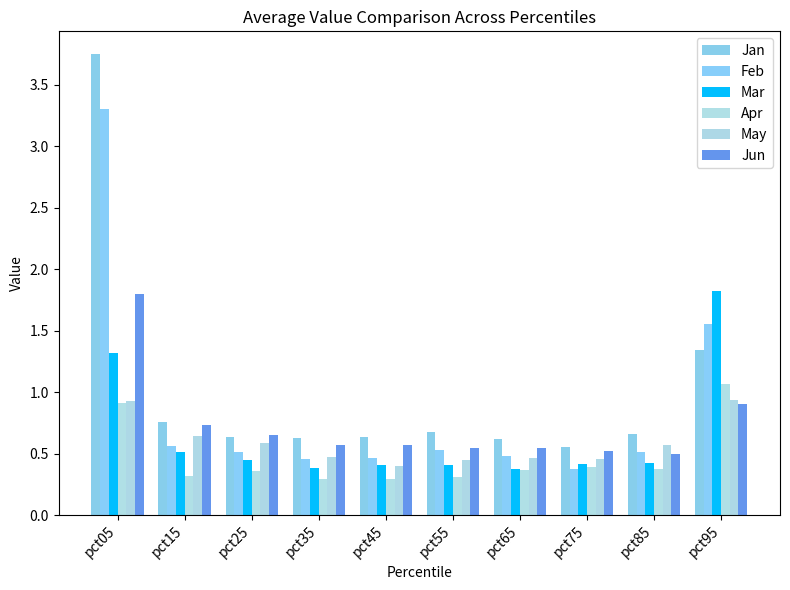

Reading left to right, transcribe all the data shown in this chart.

Jan: pct05=3.7	pct15=0.8	pct25=0.6	pct35=0.6	pct45=0.6	pct55=0.7	pct65=0.6	pct75=0.6	pct85=0.7	pct95=1.3
Feb: pct05=3.3	pct15=0.6	pct25=0.5	pct35=0.5	pct45=0.5	pct55=0.5	pct65=0.5	pct75=0.4	pct85=0.5	pct95=1.6
Mar: pct05=1.3	pct15=0.5	pct25=0.5	pct35=0.4	pct45=0.4	pct55=0.4	pct65=0.4	pct75=0.4	pct85=0.4	pct95=1.8
Apr: pct05=0.9	pct15=0.3	pct25=0.4	pct35=0.3	pct45=0.3	pct55=0.3	pct65=0.4	pct75=0.4	pct85=0.4	pct95=1.1
May: pct05=0.9	pct15=0.6	pct25=0.6	pct35=0.5	pct45=0.4	pct55=0.4	pct65=0.5	pct75=0.5	pct85=0.6	pct95=0.9
Jun: pct05=1.8	pct15=0.7	pct25=0.6	pct35=0.6	pct45=0.6	pct55=0.5	pct65=0.5	pct75=0.5	pct85=0.5	pct95=0.9